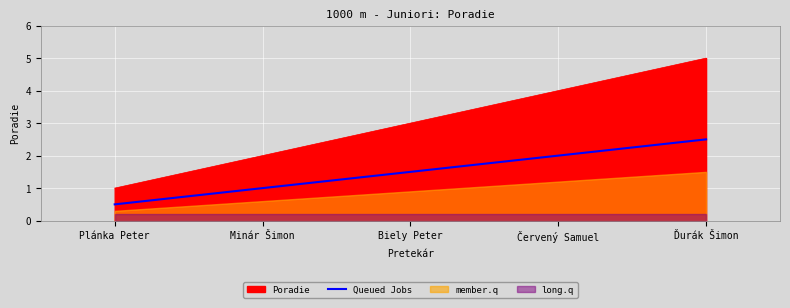

What is the average value?

1.5